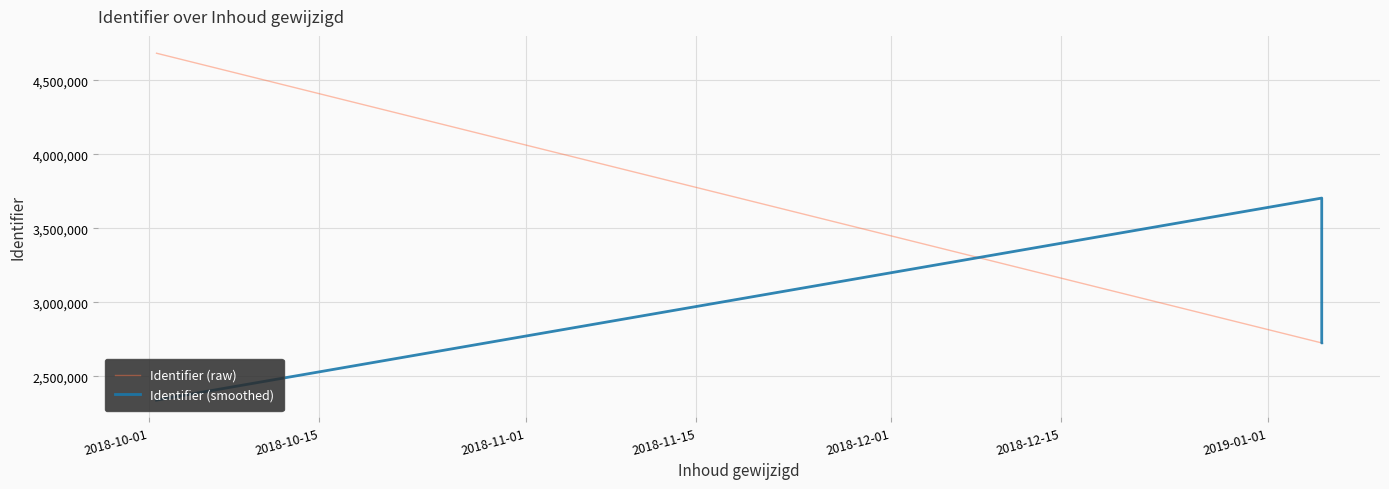

How many lines are shown in the chart?

2